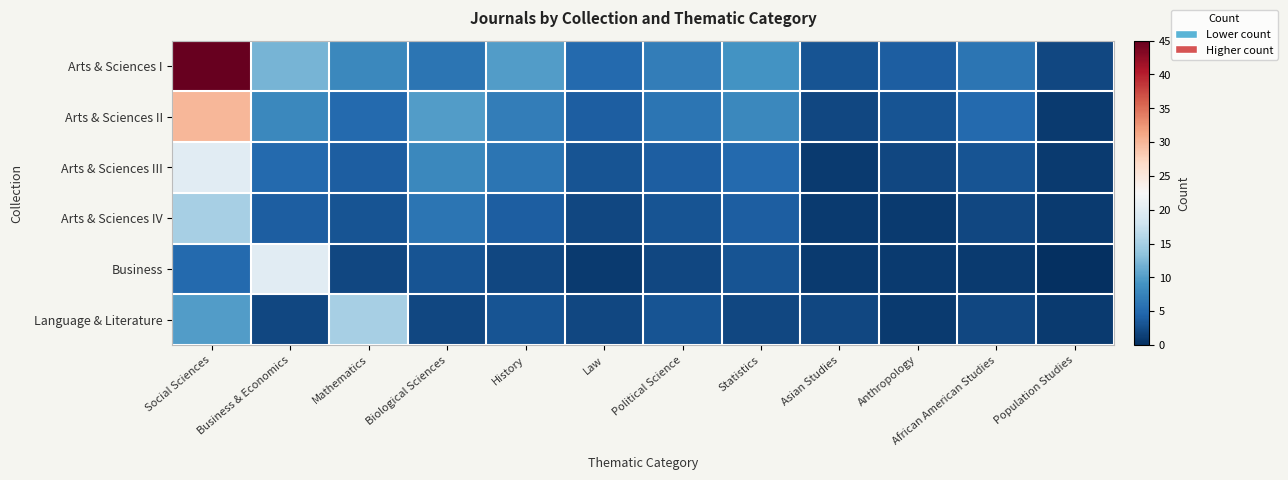

At Business & Economics, list the series in order from largest to smallest.

Business, Arts & Sciences I, Arts & Sciences II, Arts & Sciences III, Arts & Sciences IV, Language & Literature